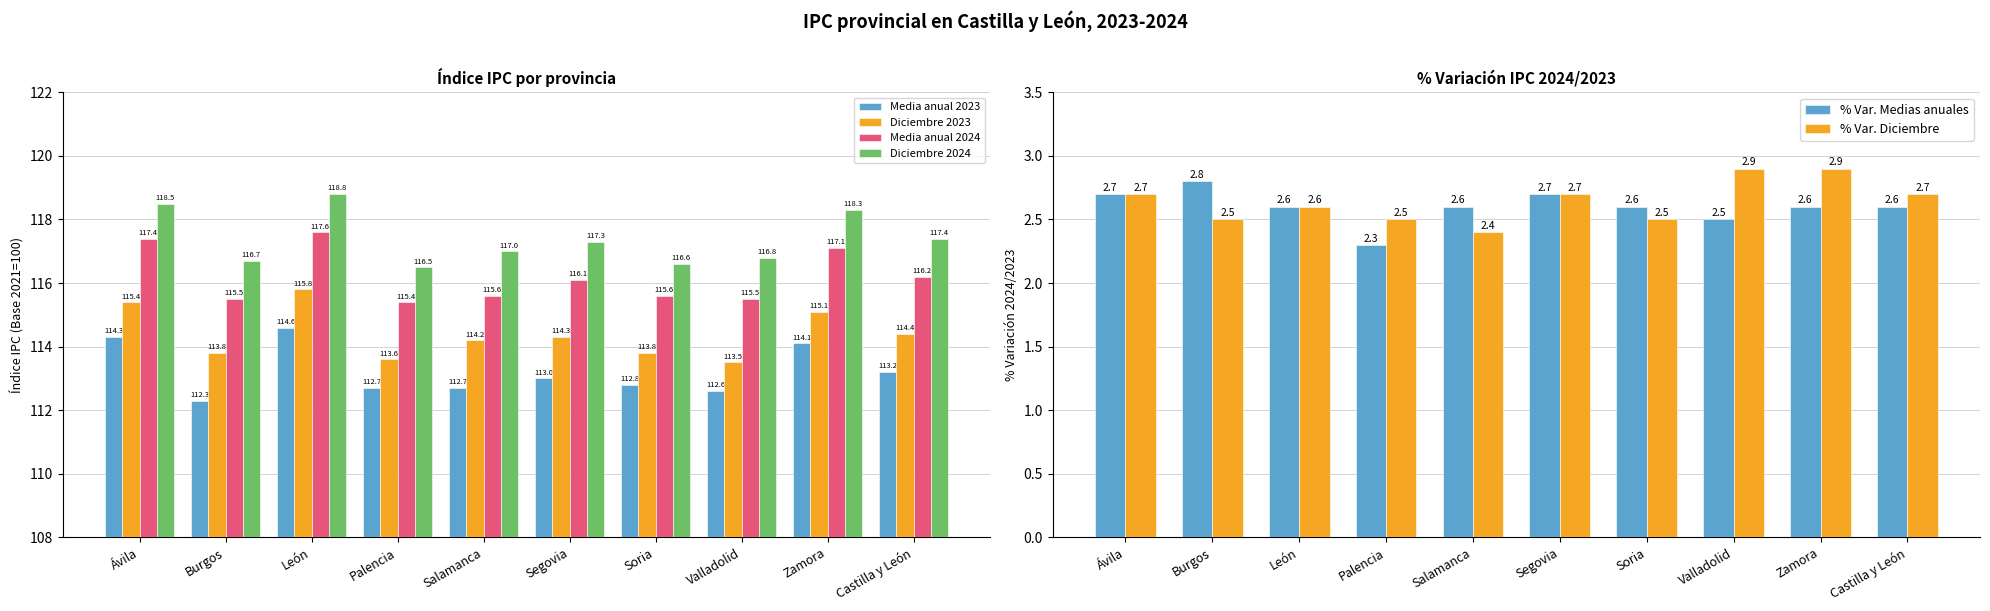

The value of % Var. Diciembre at Burgos is 2.5. True or false?

True